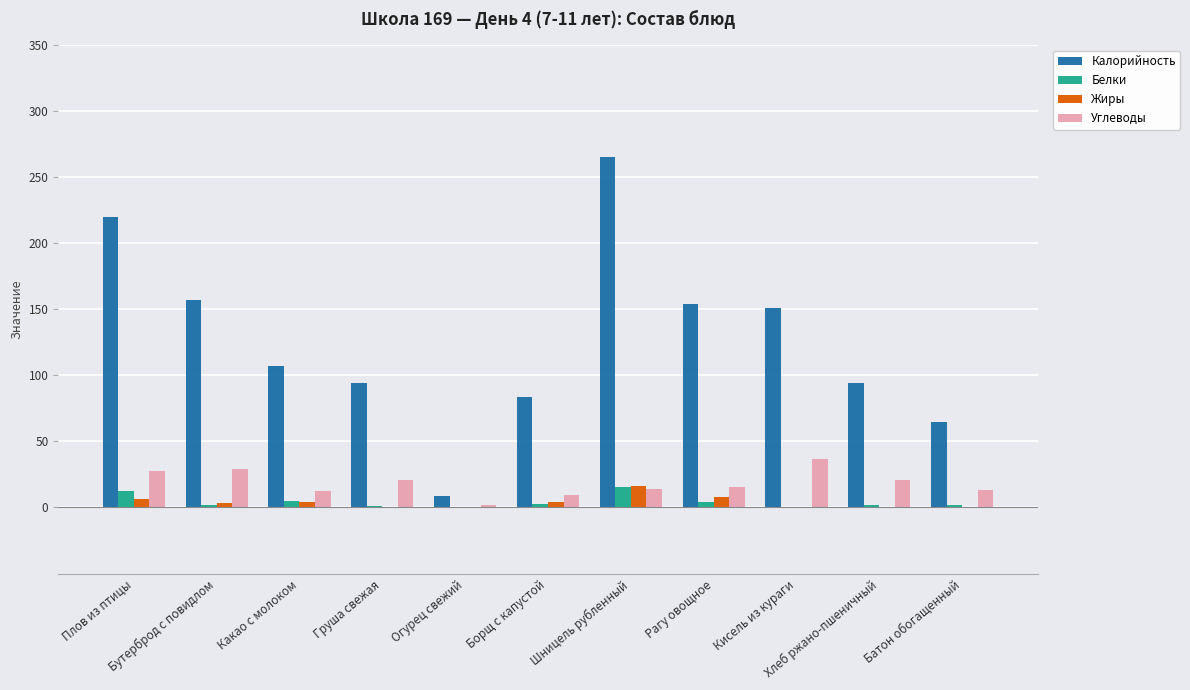

What is the sum of all Углеводы values?

201.1